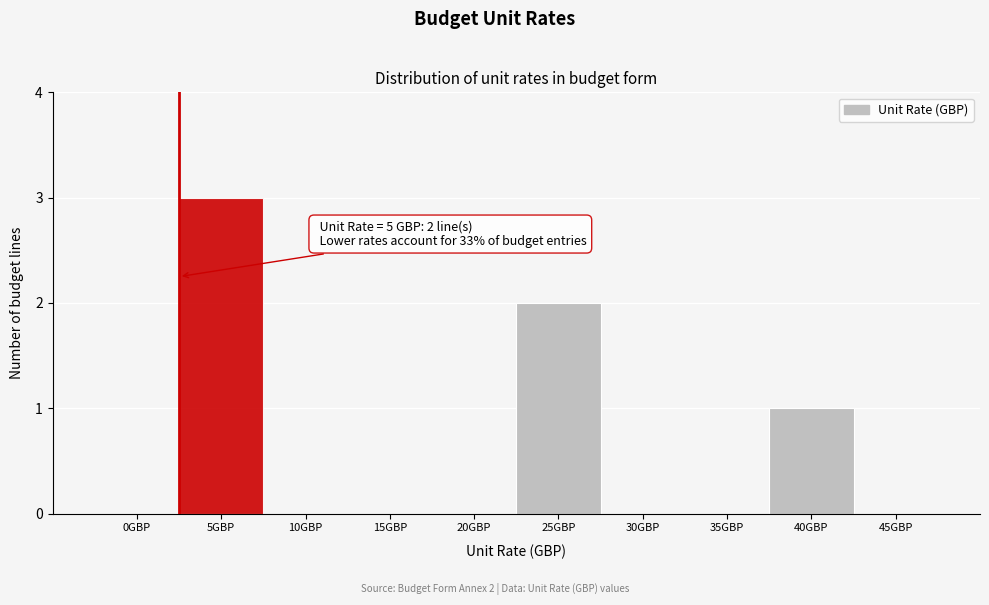

Reading left to right, extract all data points from this chart.

0GBP=0	5GBP=3	10GBP=0	15GBP=0	20GBP=0	25GBP=2	30GBP=0	35GBP=0	40GBP=1	45GBP=0